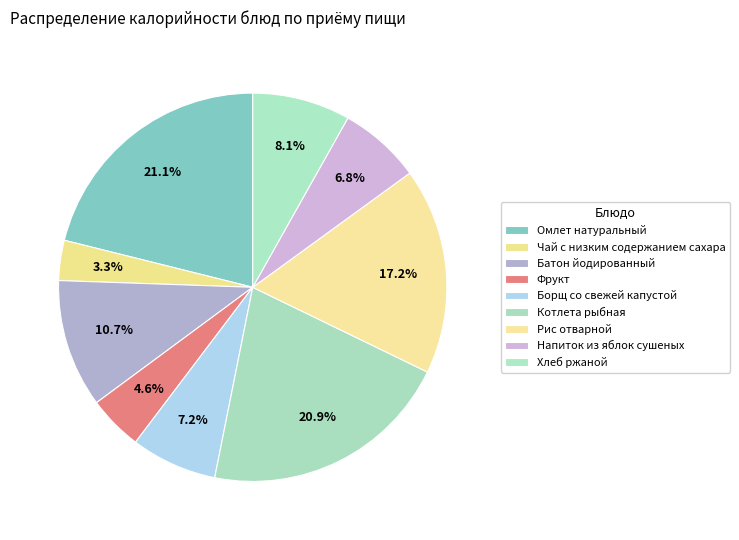

Count the number of slices in the pie.

9